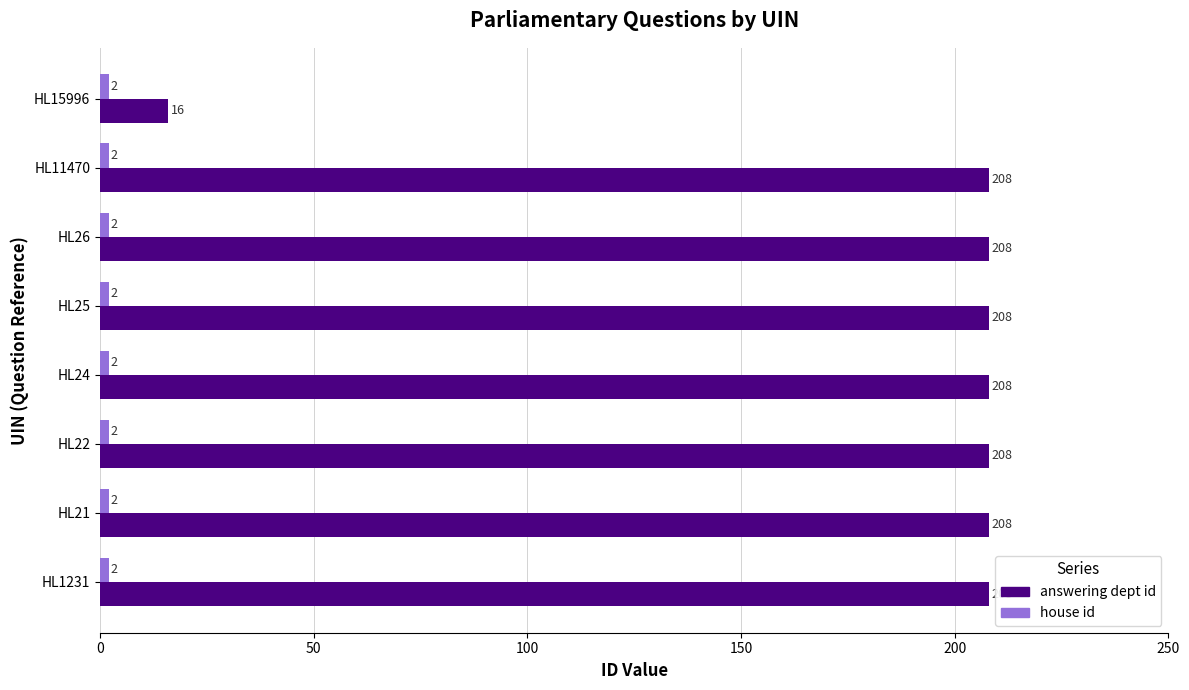

How many values in the answering dept id series are below 208?

1